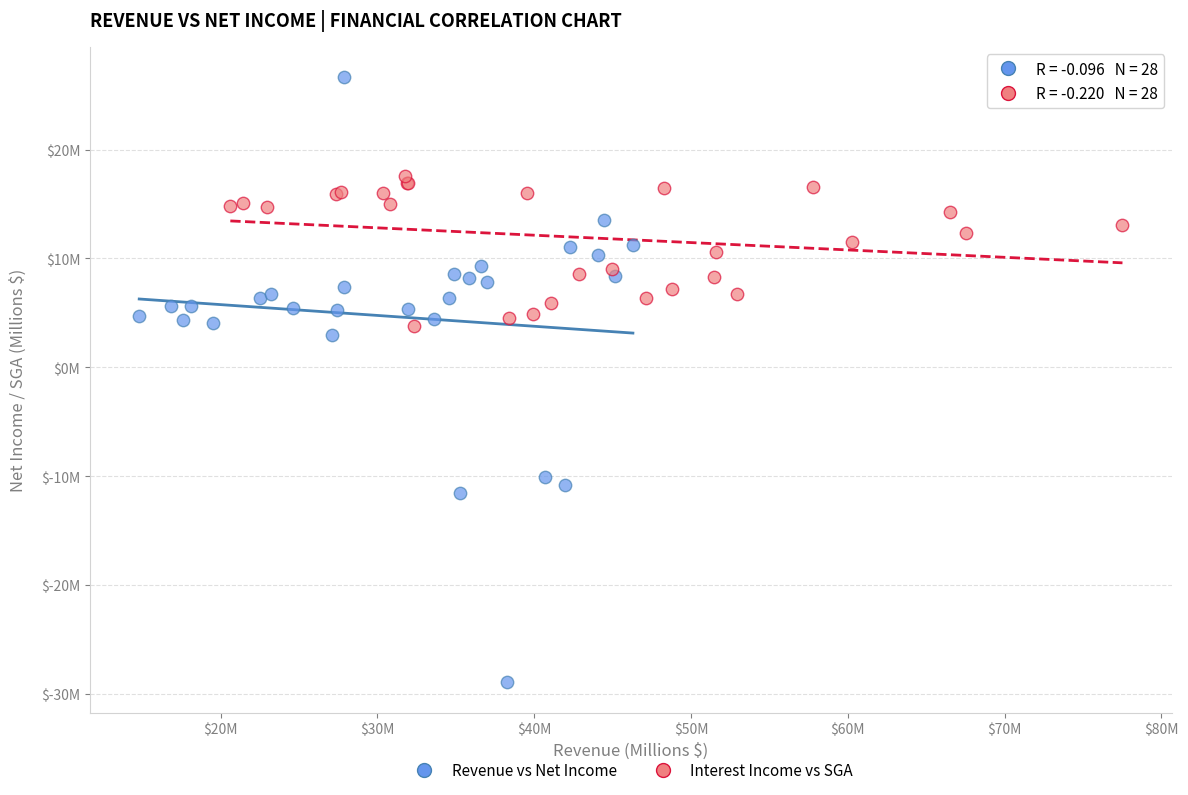

Which series has the widest spread of Y values?

Revenue vs Net Income